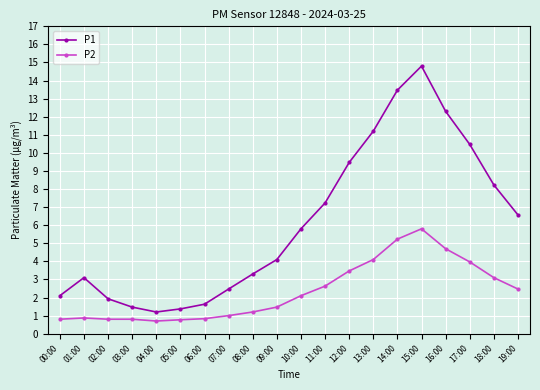

What position from the left is 16:00?

17